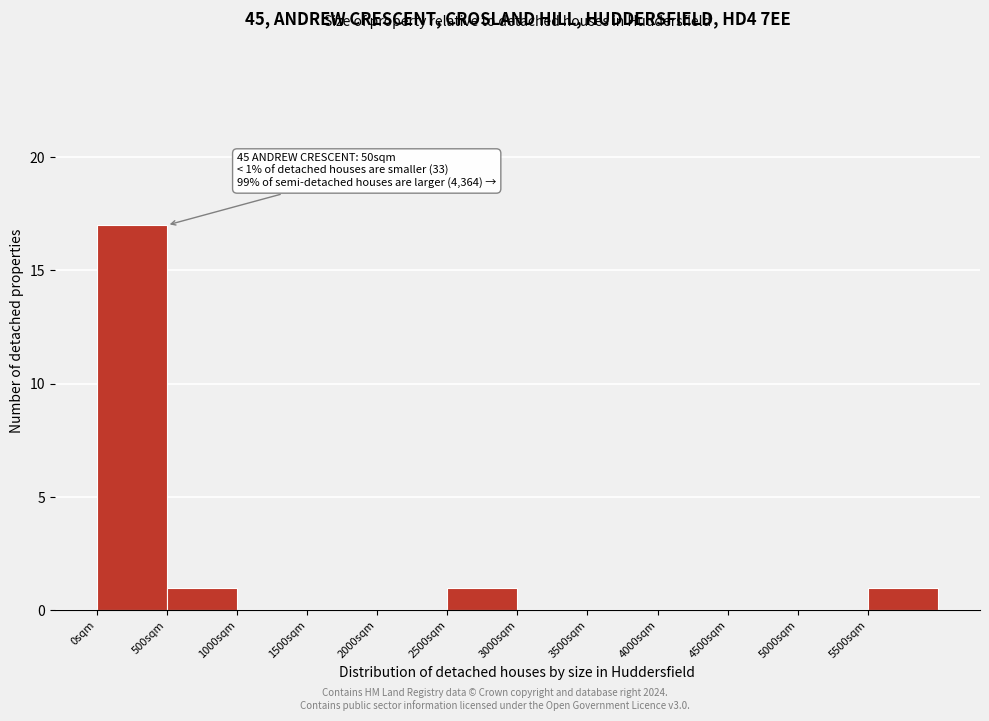

Over which range of the x-axis is the bar tallest?

0 to 500